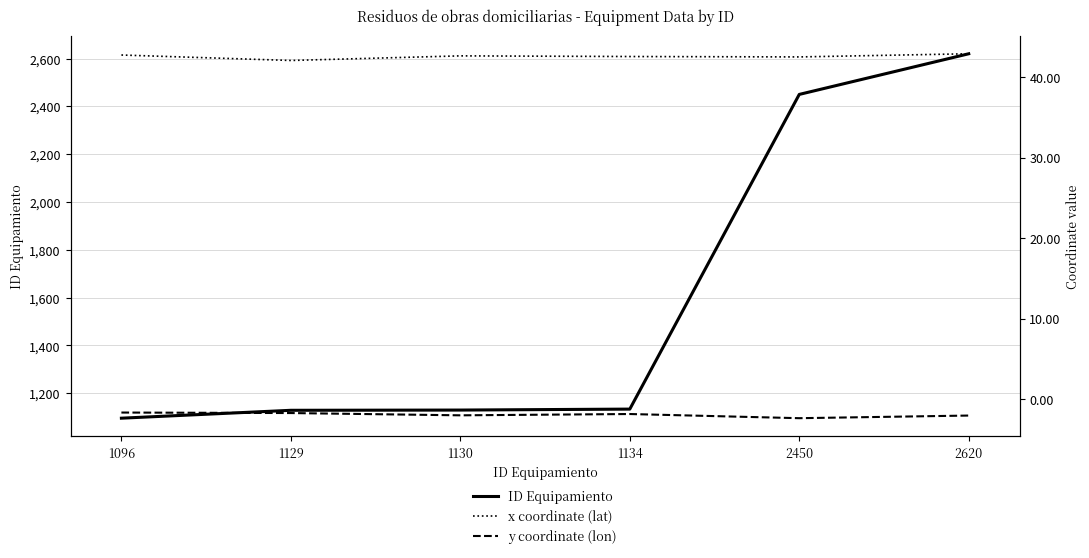

What is the average value of the x coordinate (lat) series?

42.6